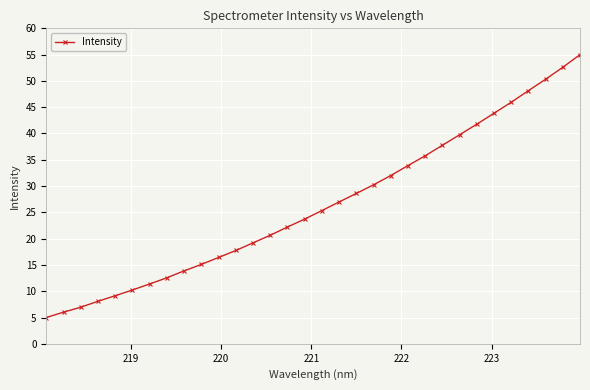

What is the value of the 20th point from the left?

30.2